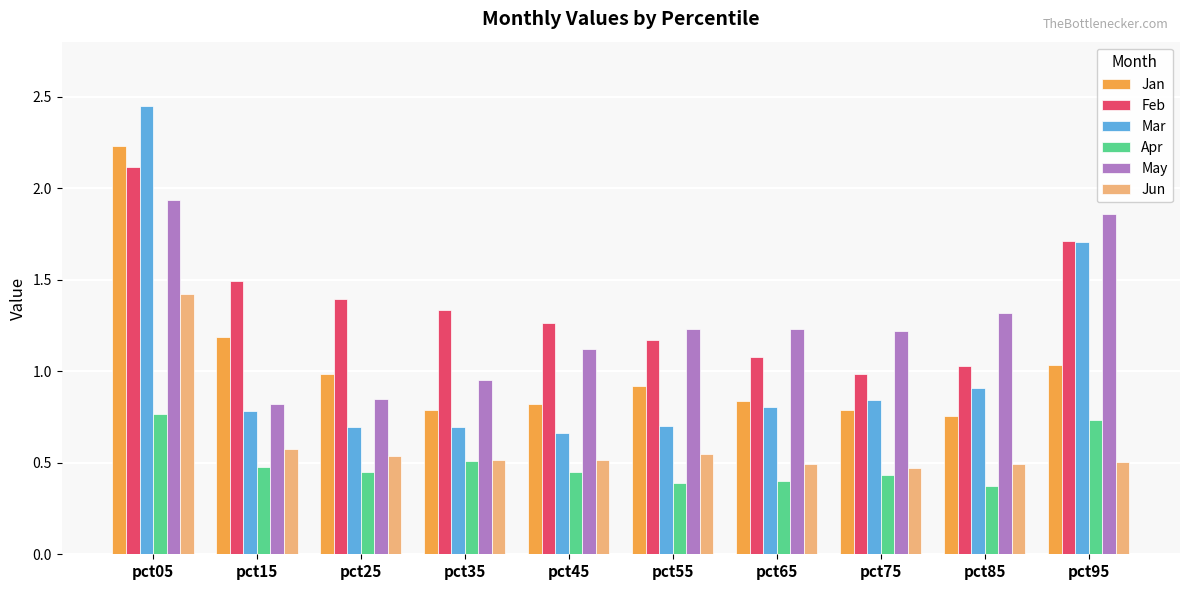

What is the difference between the maximum and minimum values in the Jan series?

1.5